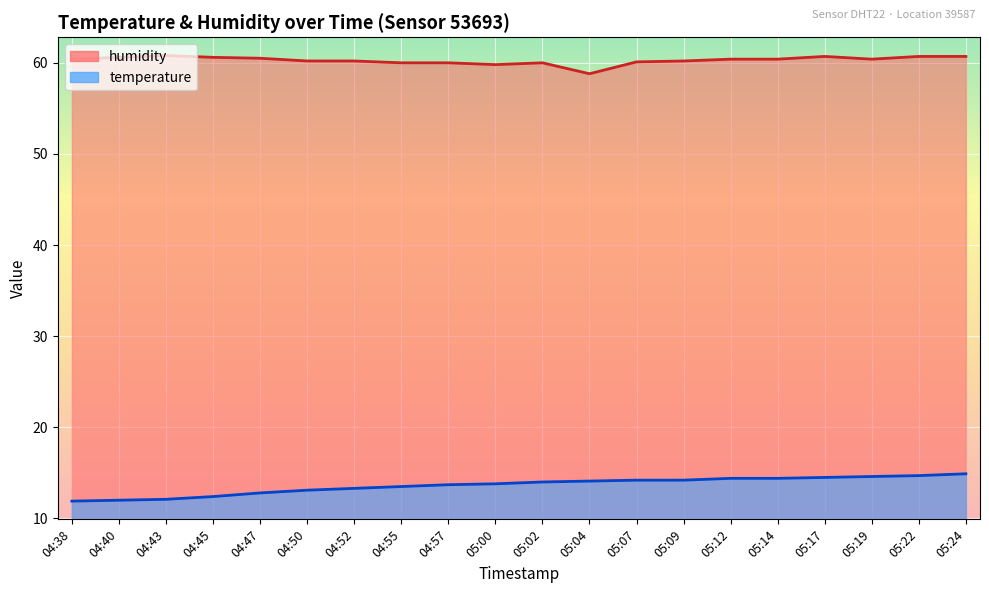

List the labels in order of temperature value, largest first.

05:24, 05:22, 05:19, 05:17, 05:12, 05:14, 05:07, 05:09, 05:04, 05:02, 05:00, 04:57, 04:55, 04:52, 04:50, 04:47, 04:45, 04:43, 04:40, 04:38